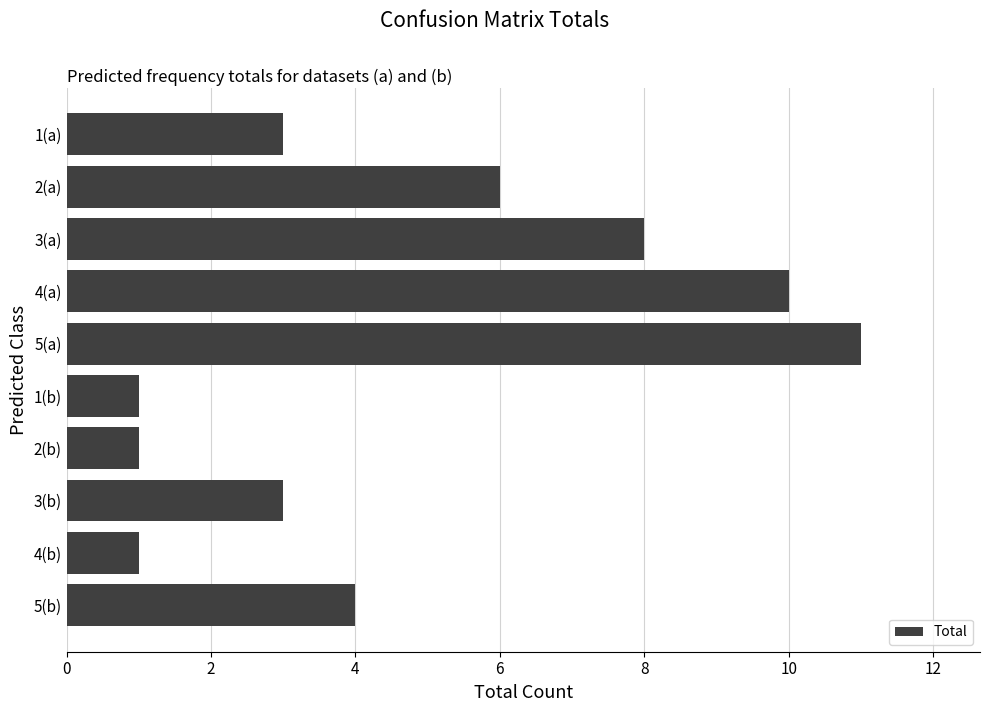

The chart shows a value of 4 at 5(b). True or false?

True